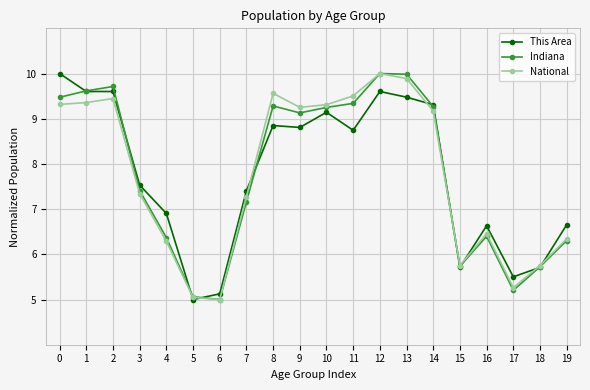

At which label is National closest to 7?

7